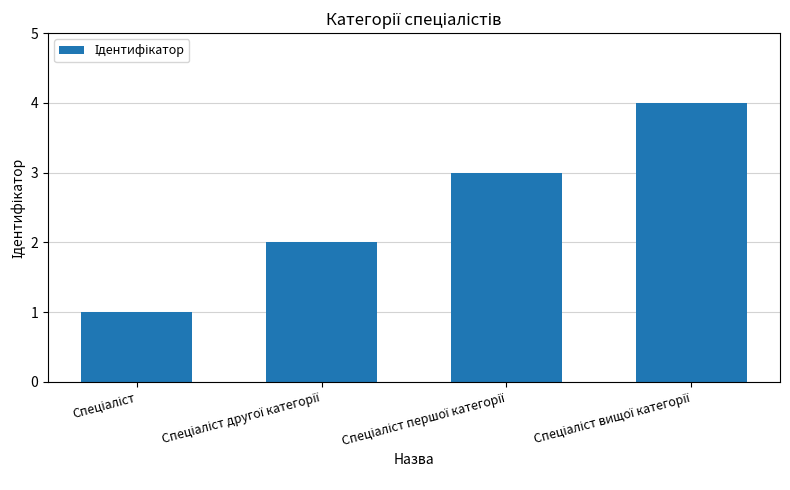

How many distinct data groups are displayed?

1